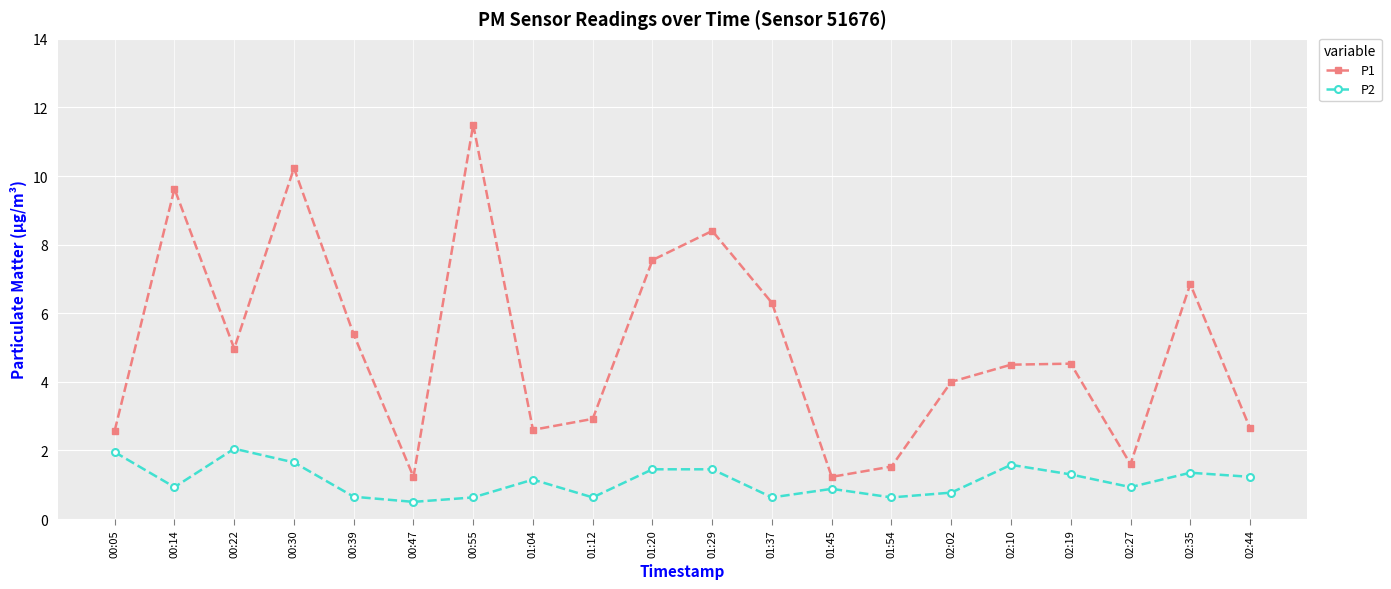

What is the label of the 9th point from the left?

01:12